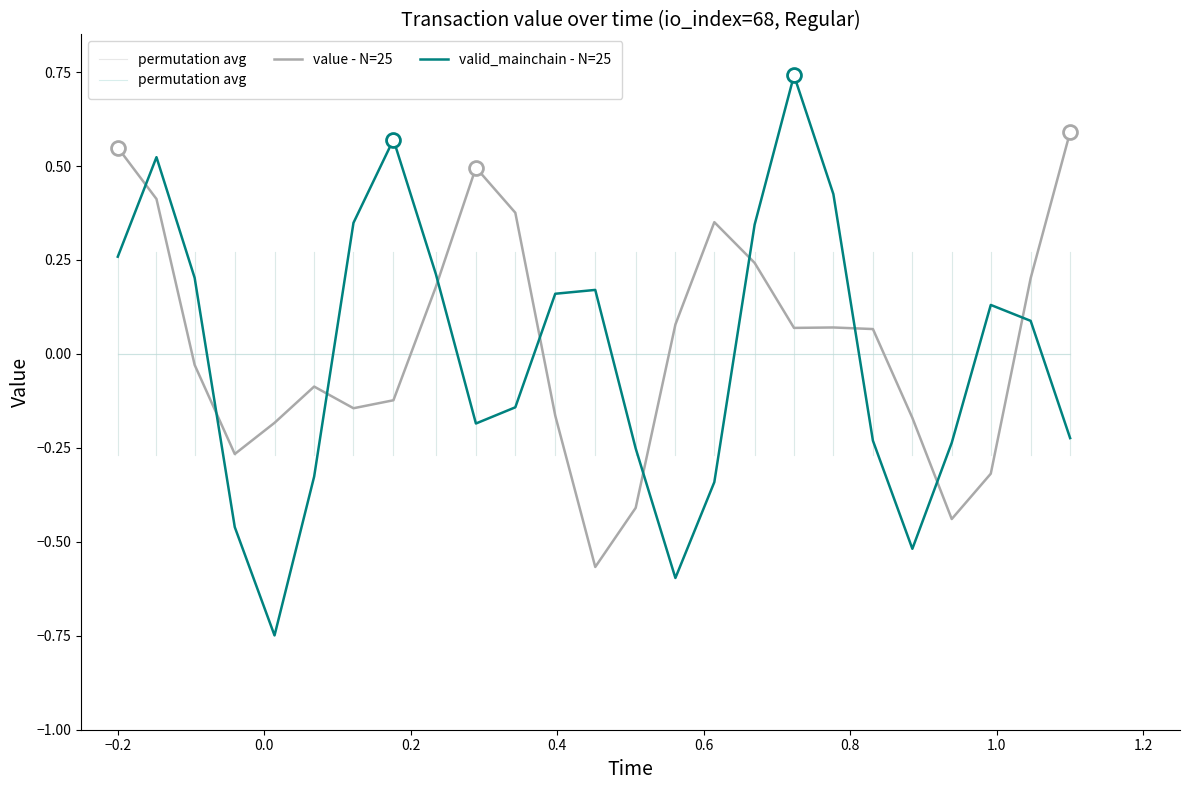

What are all the series names shown in the legend?

permutation avg, value - N=25, valid_mainchain - N=25